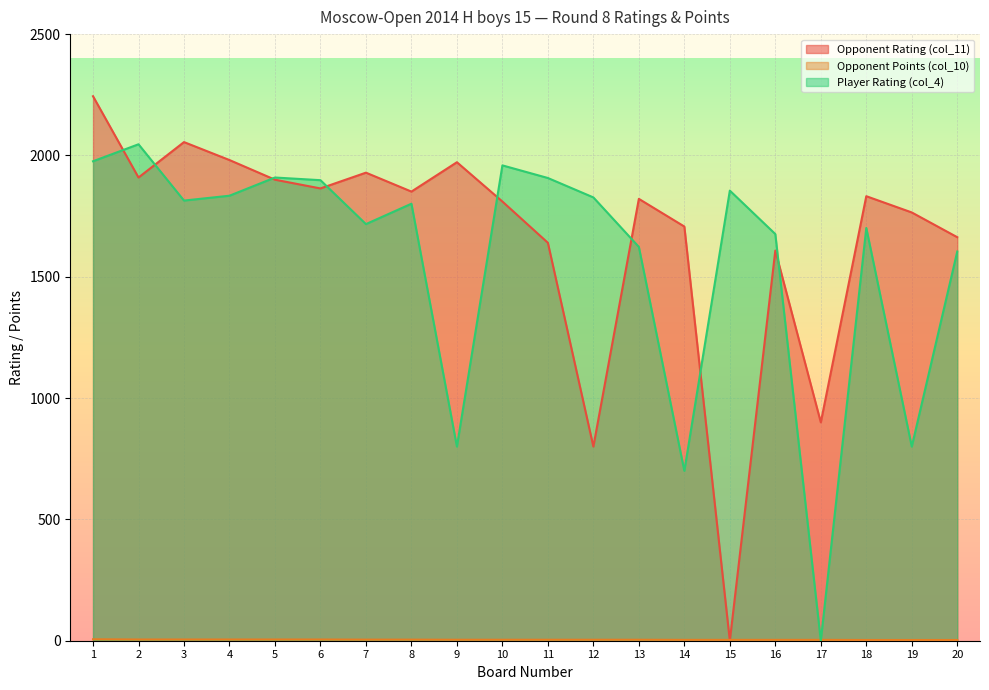

What is the difference between the maximum and minimum values in the Opponent Points (col_10) series?

3.0